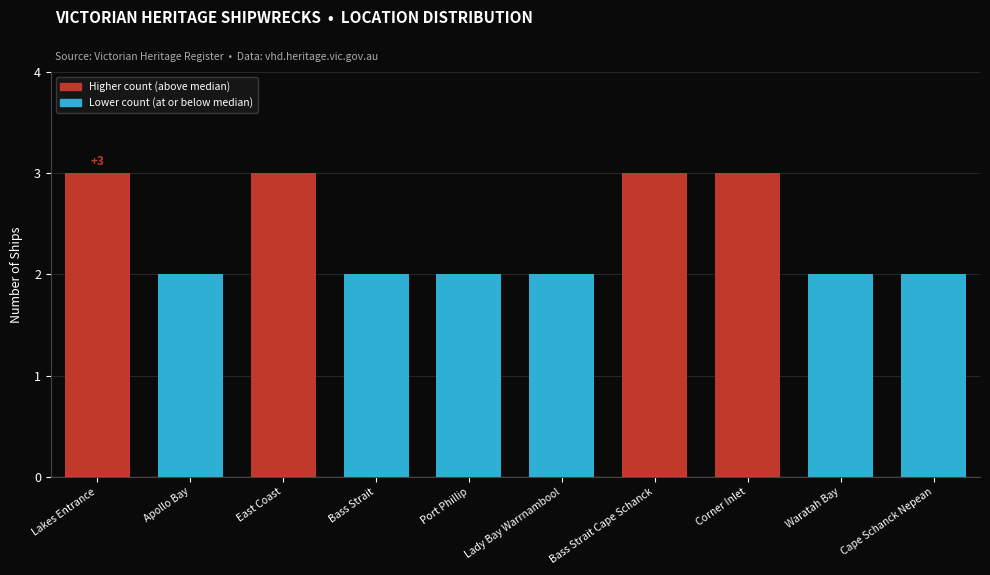

The chart shows a value of 2 at Apollo Bay. True or false?

True